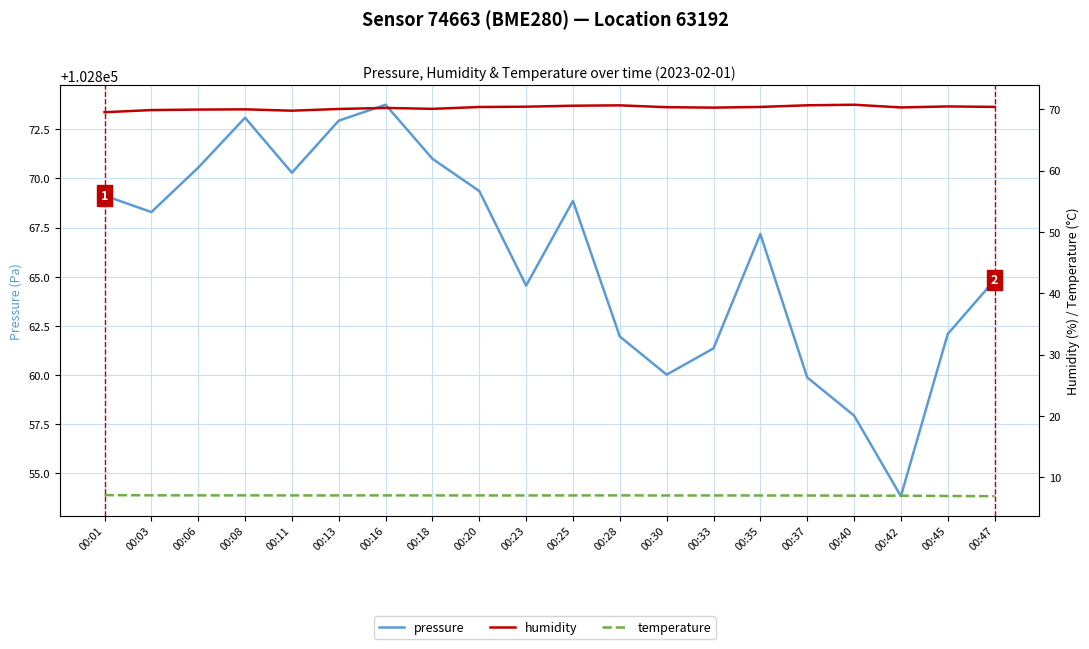

How many categories are shown in the chart?

20